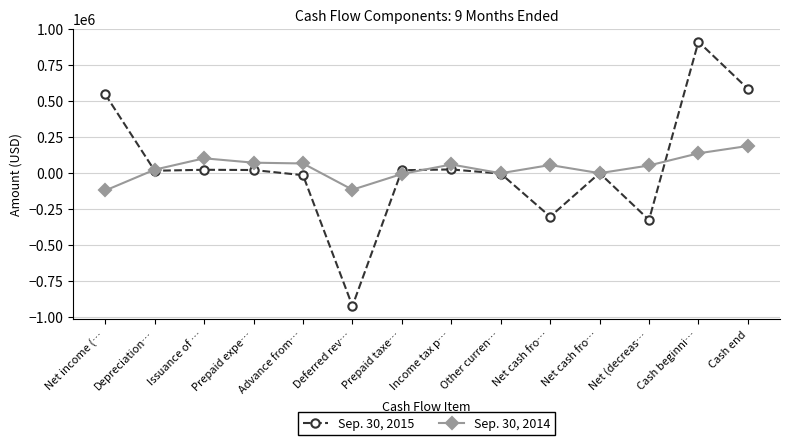

At which category does Sep. 30, 2015 reach its first local valley?

Depreciation…